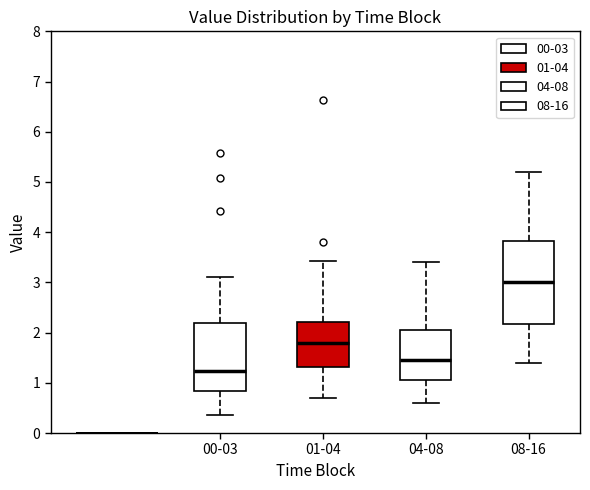

Which box is the tallest, from its lower edge to its upper edge?

08-16